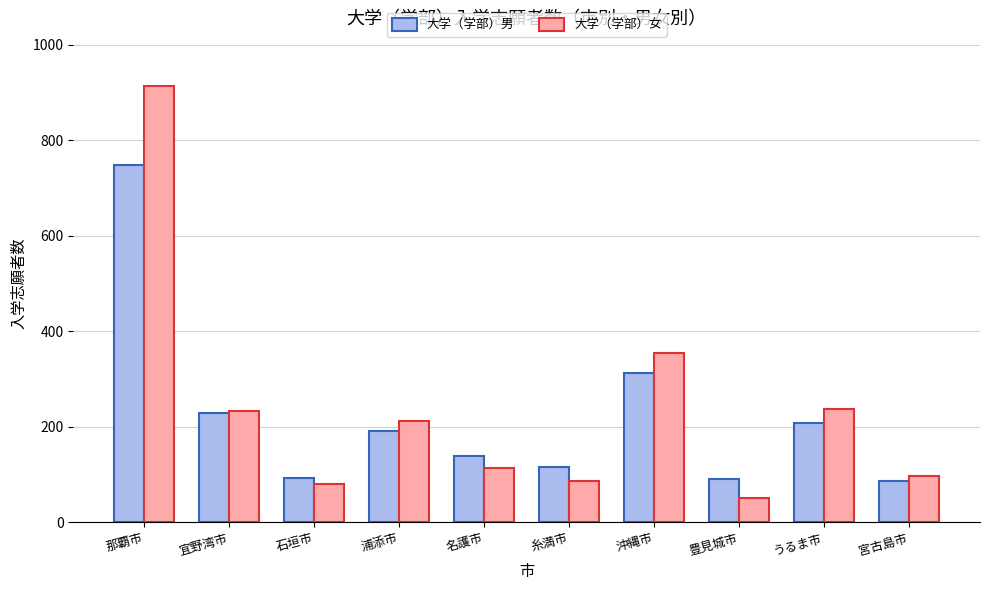

The value of 大学（学部）男 at 那覇市 is 1116. True or false?

False